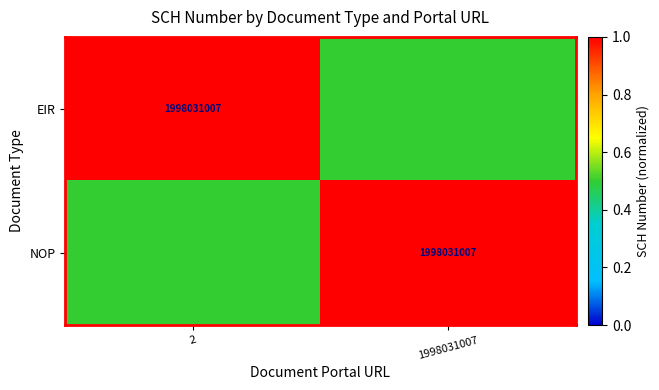

What is the total value across all series at 1998031007?

1.5